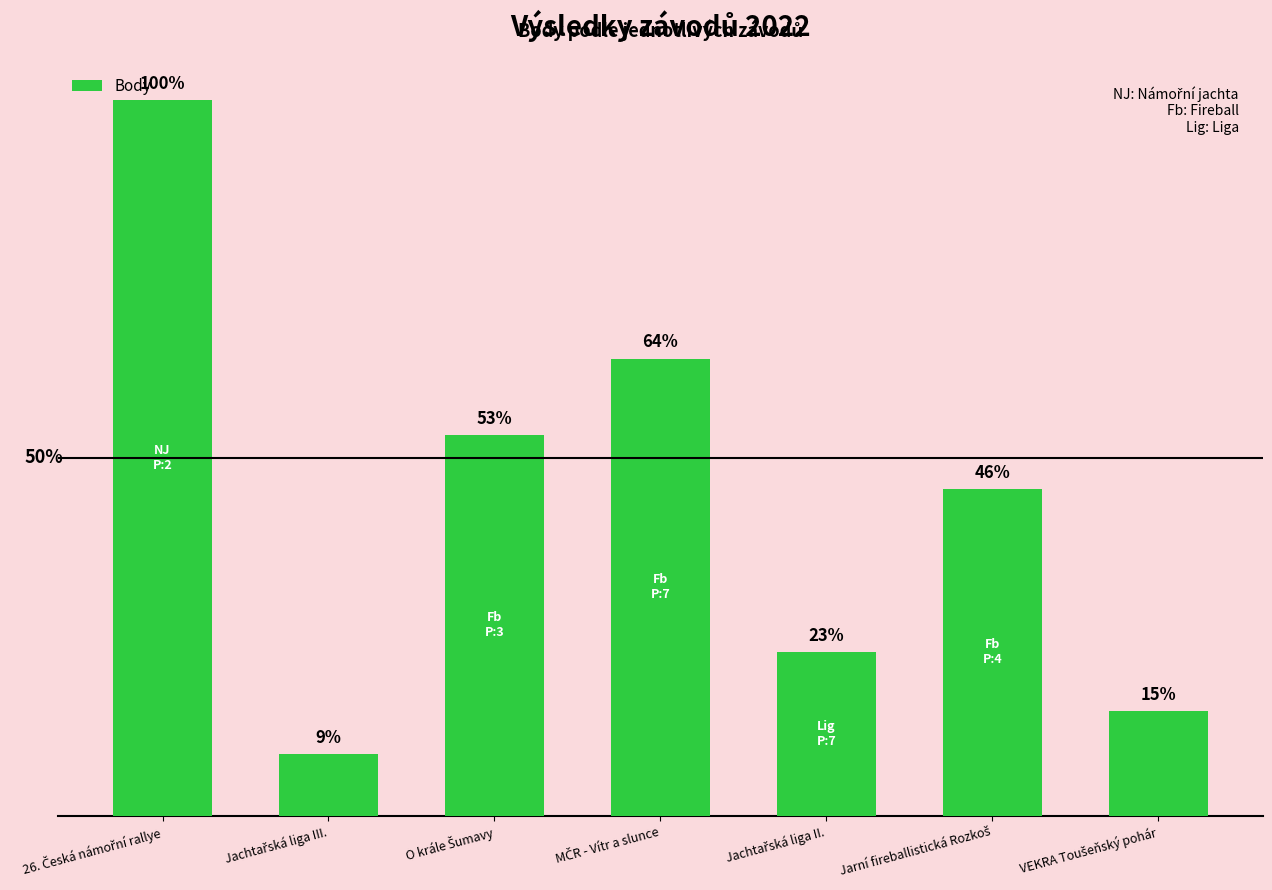

Are the bars horizontal?

No